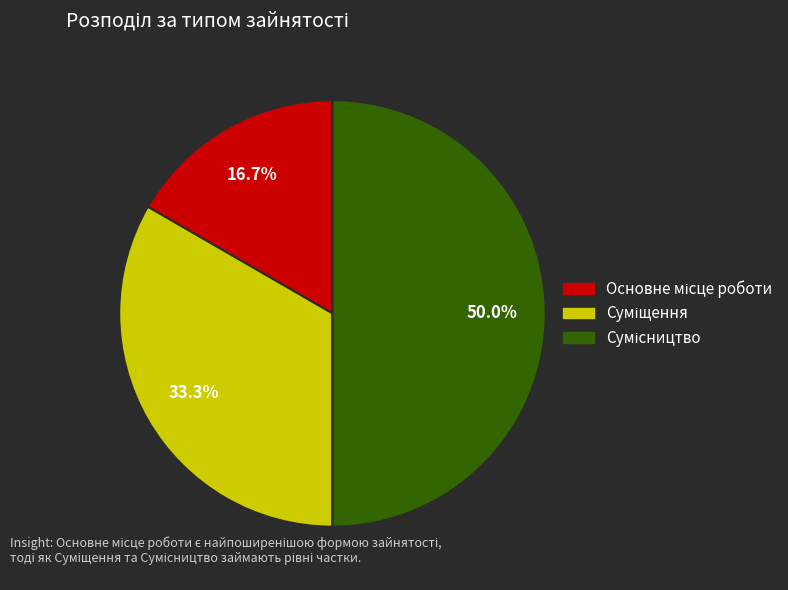

Is there a majority slice in this chart?

No